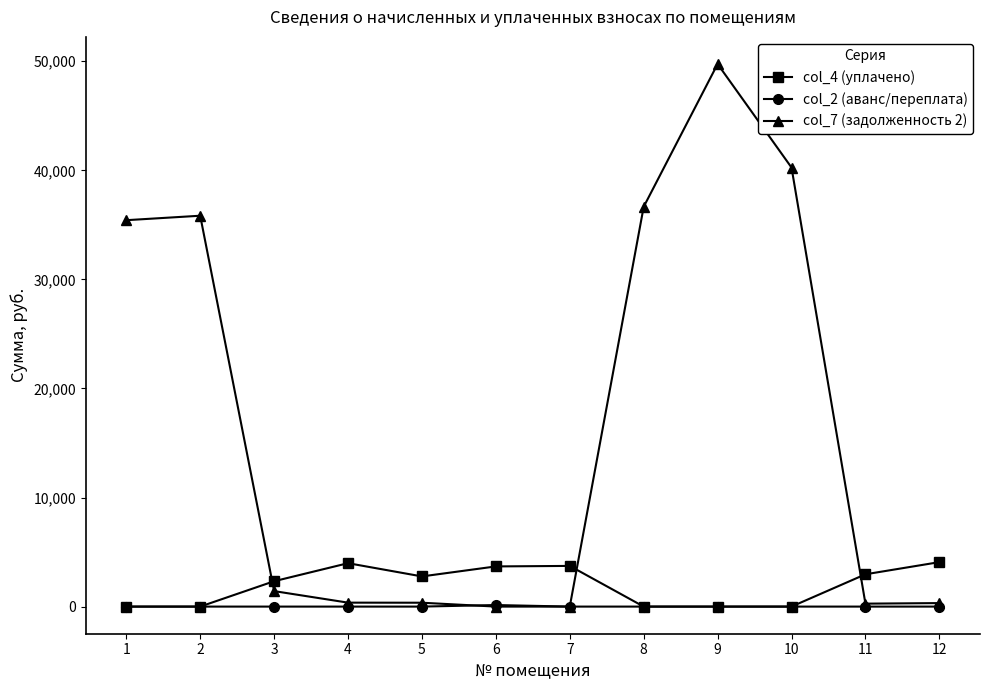

Which series has the largest total across all categories?

col_7 (задолженность 2)